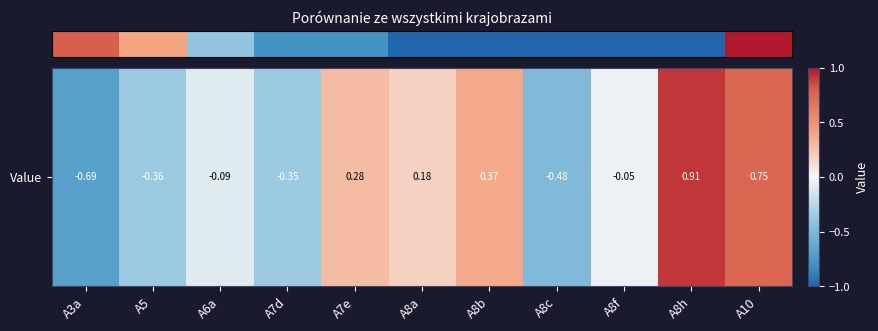

Reading right to left, extract all data points from this chart.

A10=0.8	A8h=0.9	A8f=-0.0	A8c=-0.5	A8b=0.4	A8a=0.2	A7e=0.3	A7d=-0.4	A6a=-0.1	A5=-0.4	A3a=-0.7